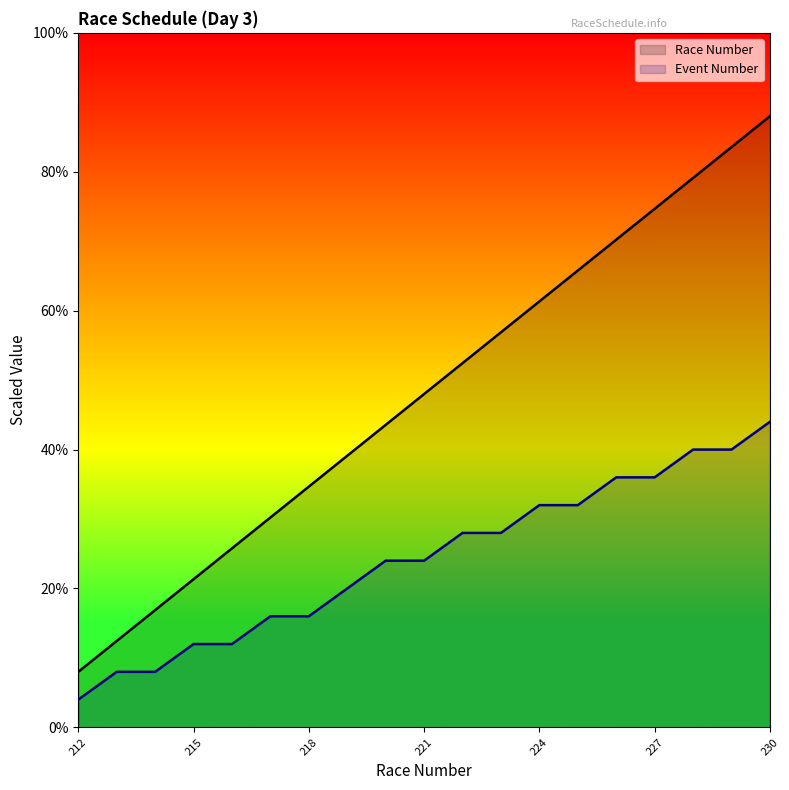

What is the difference between the second highest and second lowest values in the Event Number series?

8.0